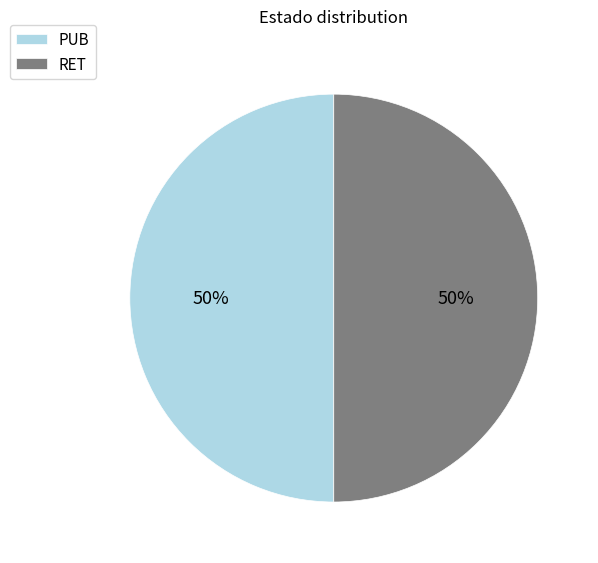

To the nearest percent, what portion does RET represent?

50%